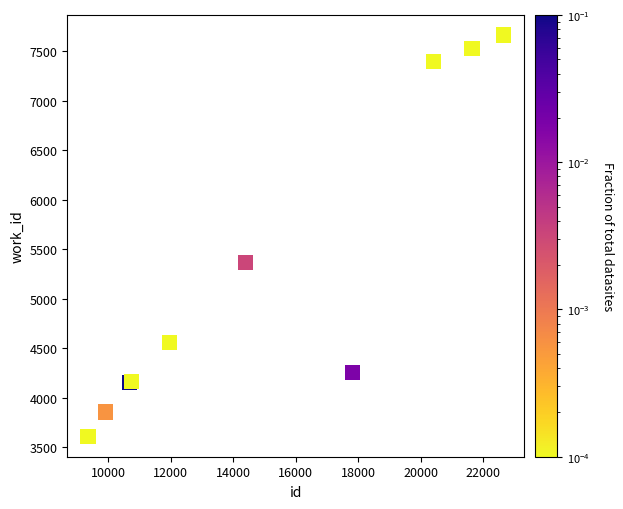

What Y value in the scatter plot is closest to 5636?

5366